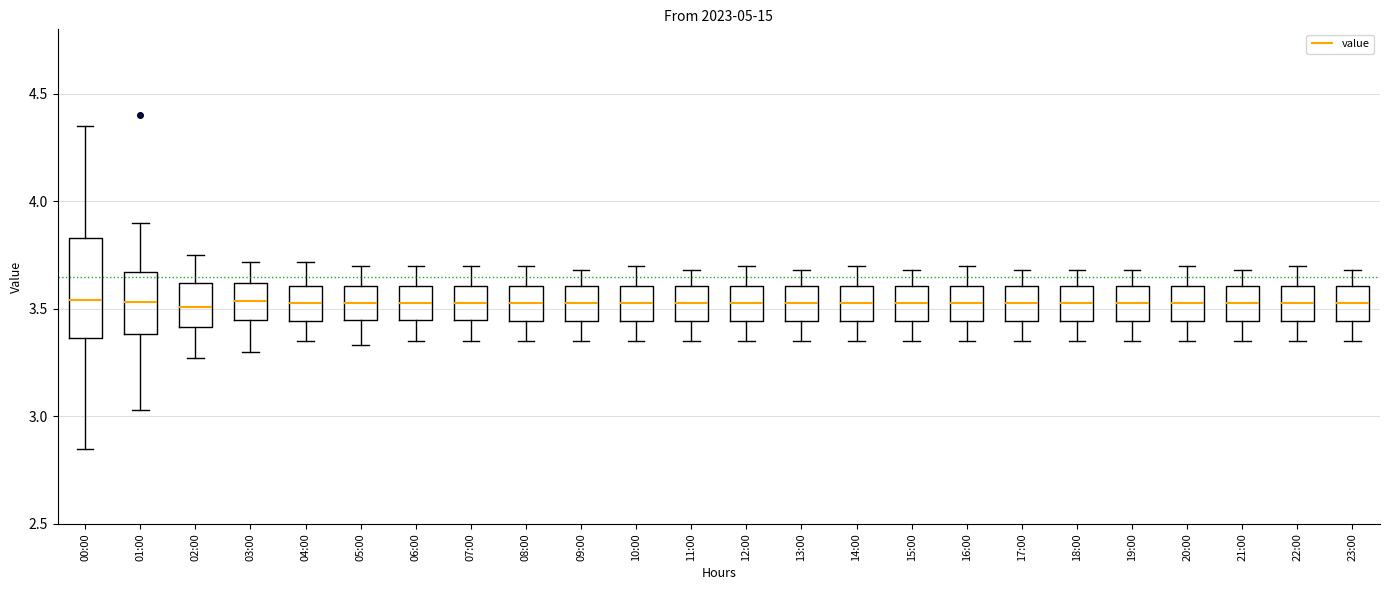

Reading left to right, transcribe this box plot: for each box, give where its median line is, the range the box spans, and where its two whiskers end, as read against the y-axis. The values are not printed on the chart, so give them approximately, as read against the axis.

00:00: median 3.55, box 3.35 to 3.85, whiskers 2.85 to 4.35
01:00: median 3.55, box 3.40 to 3.65, whiskers 3.05 to 3.90
02:00: median 3.50, box 3.40 to 3.60, whiskers 3.25 to 3.75
03:00: median 3.55, box 3.45 to 3.60, whiskers 3.30 to 3.70
04:00: median 3.55, box 3.45 to 3.60, whiskers 3.35 to 3.70
05:00: median 3.55, box 3.45 to 3.60, whiskers 3.35 to 3.70
06:00: median 3.55, box 3.45 to 3.60, whiskers 3.35 to 3.70
07:00: median 3.55, box 3.45 to 3.60, whiskers 3.35 to 3.70
08:00: median 3.55, box 3.45 to 3.60, whiskers 3.35 to 3.70
09:00: median 3.55, box 3.45 to 3.60, whiskers 3.35 to 3.70
10:00: median 3.55, box 3.45 to 3.60, whiskers 3.35 to 3.70
11:00: median 3.55, box 3.45 to 3.60, whiskers 3.35 to 3.70
12:00: median 3.55, box 3.45 to 3.60, whiskers 3.35 to 3.70
13:00: median 3.55, box 3.45 to 3.60, whiskers 3.35 to 3.70
14:00: median 3.55, box 3.45 to 3.60, whiskers 3.35 to 3.70
15:00: median 3.55, box 3.45 to 3.60, whiskers 3.35 to 3.70
16:00: median 3.55, box 3.45 to 3.60, whiskers 3.35 to 3.70
17:00: median 3.55, box 3.45 to 3.60, whiskers 3.35 to 3.70
18:00: median 3.55, box 3.45 to 3.60, whiskers 3.35 to 3.70
19:00: median 3.55, box 3.45 to 3.60, whiskers 3.35 to 3.70
20:00: median 3.55, box 3.45 to 3.60, whiskers 3.35 to 3.70
21:00: median 3.55, box 3.45 to 3.60, whiskers 3.35 to 3.70
22:00: median 3.55, box 3.45 to 3.60, whiskers 3.35 to 3.70
23:00: median 3.55, box 3.45 to 3.60, whiskers 3.35 to 3.70